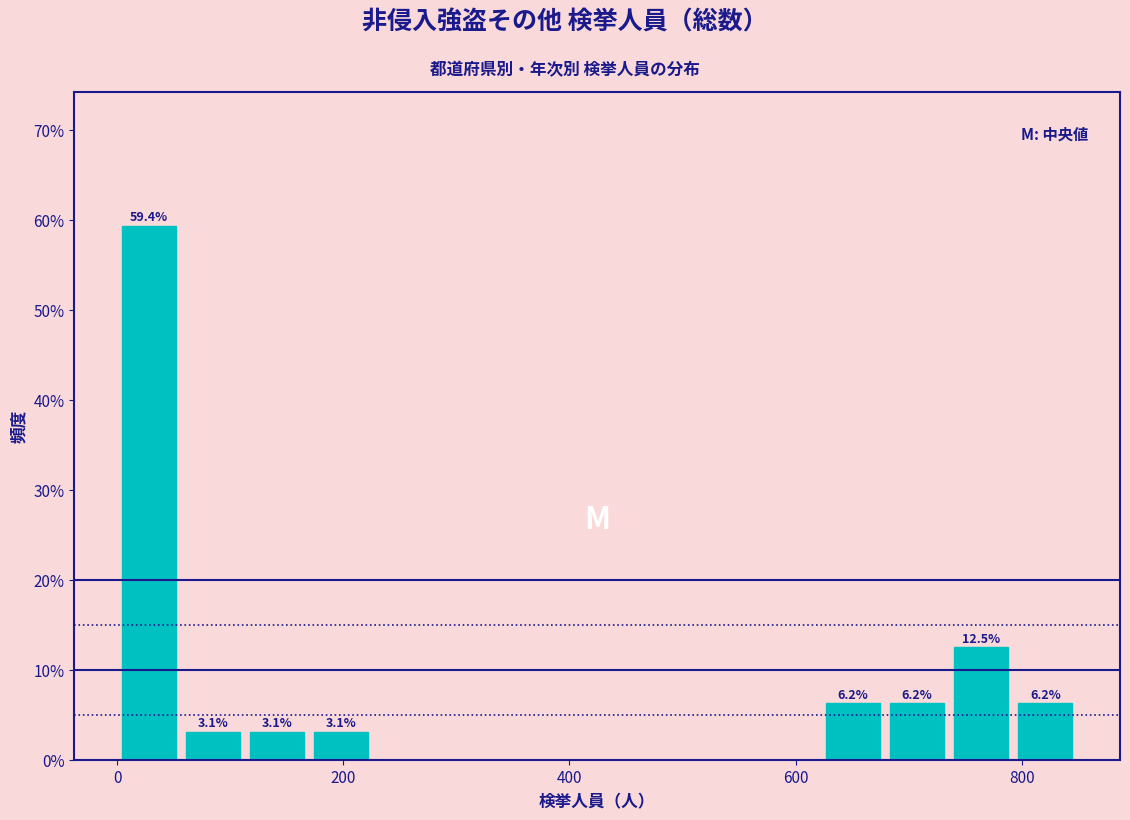

Read against the x-axis, roughly where is the centre of the tallest bar?

20